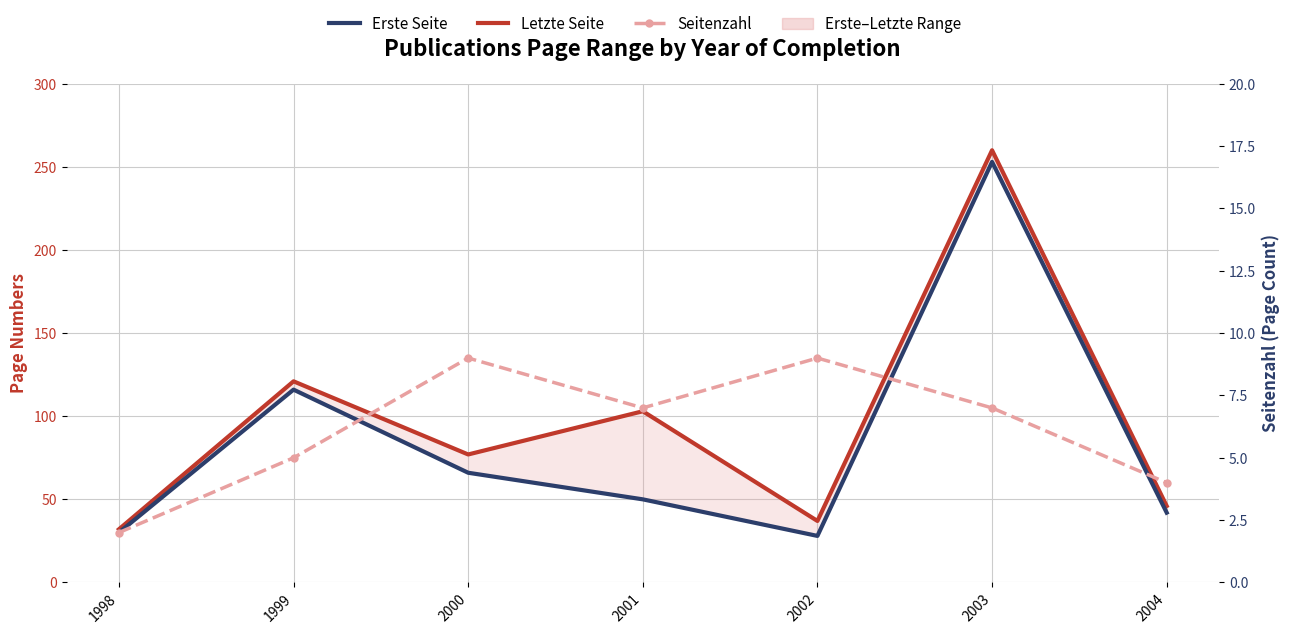

True or false: Seitenzahl and Erste Seite intersect in this chart.

False